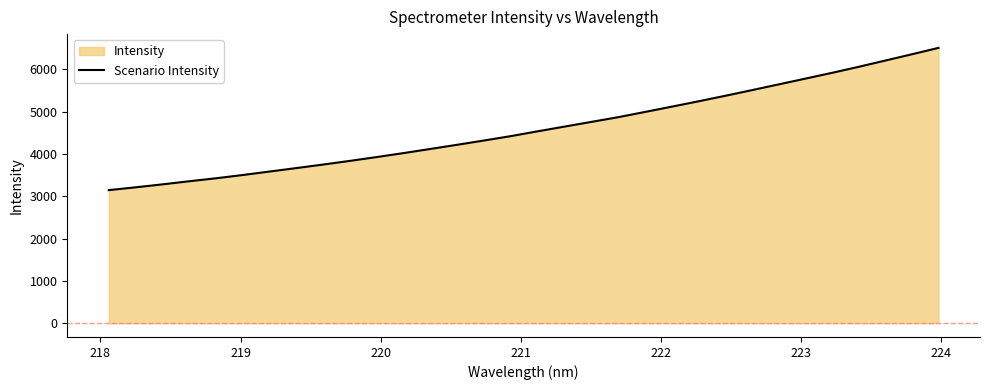

What is the value of the 21st point from the left?

4990.3